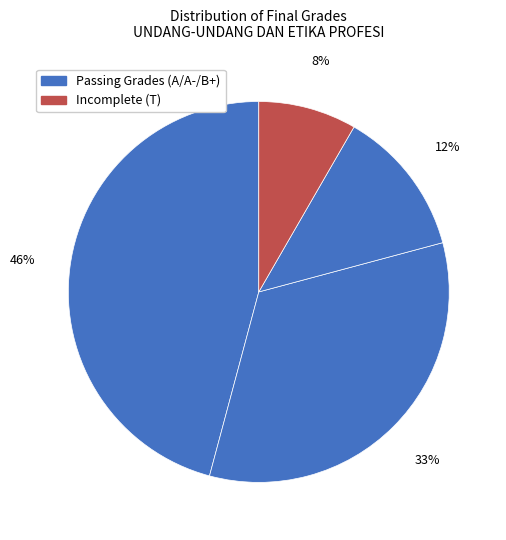

Count the number of slices in the pie.

4